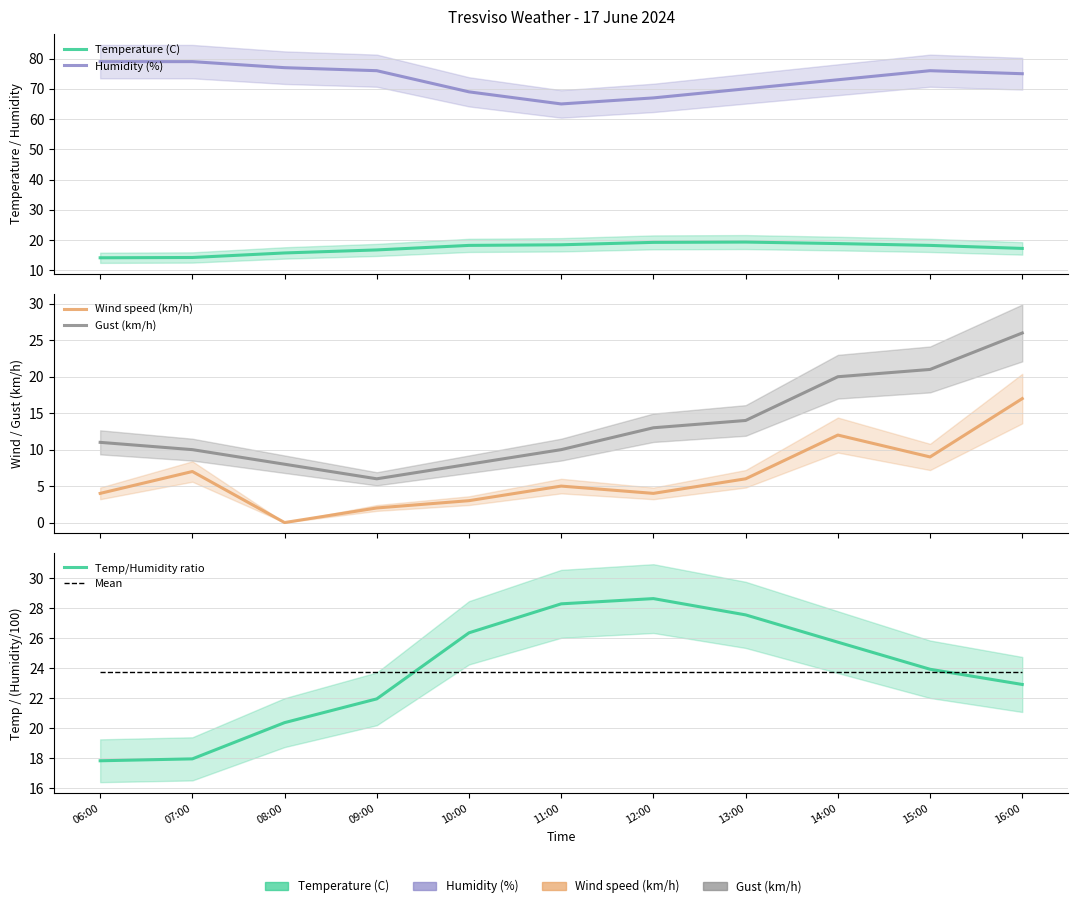

How many data points in Temp/Humidity ratio are above 23?

6